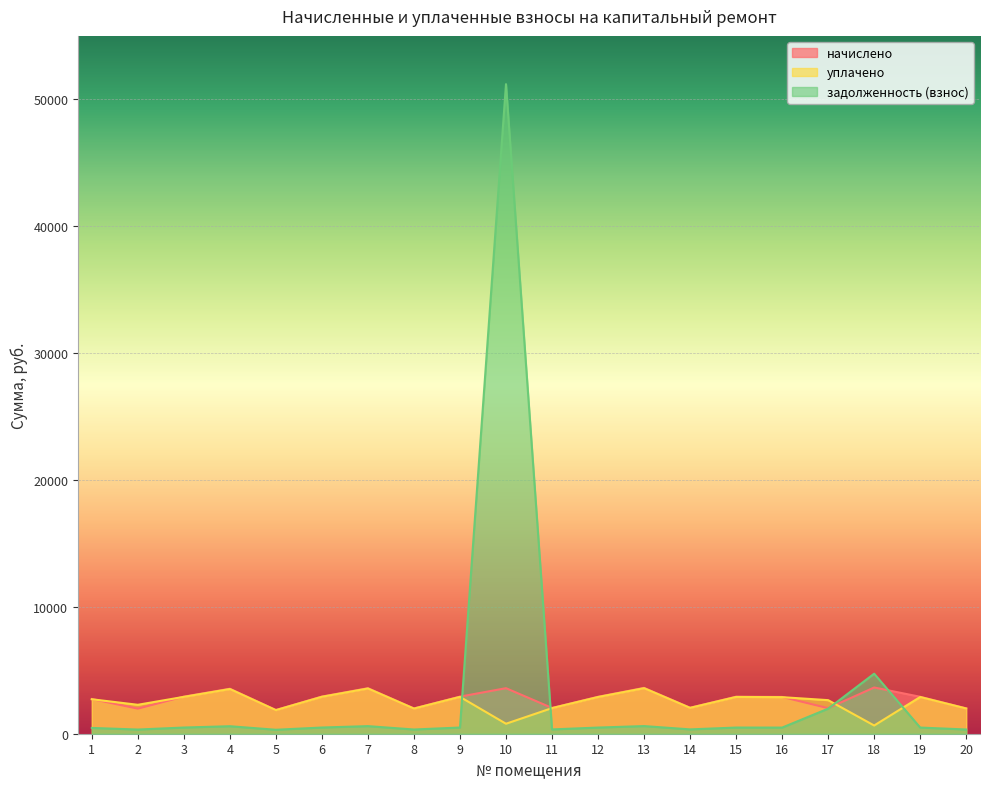

Reading right to left, extract all data points from this chart.

начислено: 20=2000.7	19=2911.8	18=3644.3	17=2013.0	16=2899.5	15=2917.9	14=2050.0	13=3613.6	12=2911.8	11=2031.5	10=3589.0	9=2924.1	8=1994.5	7=3589.0	6=2930.3	5=1871.4	4=3545.9	3=2924.1	2=1976.1	1=2733.2
уплачено: 20=1988.0	19=2893.3	18=647.0	17=2645.8	16=2881.1	15=2899.4	14=2037.0	13=3590.9	12=2893.3	11=2018.6	10=786.9	9=2905.6	8=1981.9	7=3566.2	6=2911.7	5=1859.5	4=3523.4	3=2905.6	2=2280.4	1=2715.9
задолженность (взнос): 20=333.4	19=485.3	18=4732.3	17=1974.8	16=483.2	15=486.3	14=341.7	13=602.3	12=485.3	11=338.6	10=51196.3	9=487.4	8=332.4	7=598.2	6=488.4	5=311.9	4=591.0	3=487.4	2=329.4	1=455.5